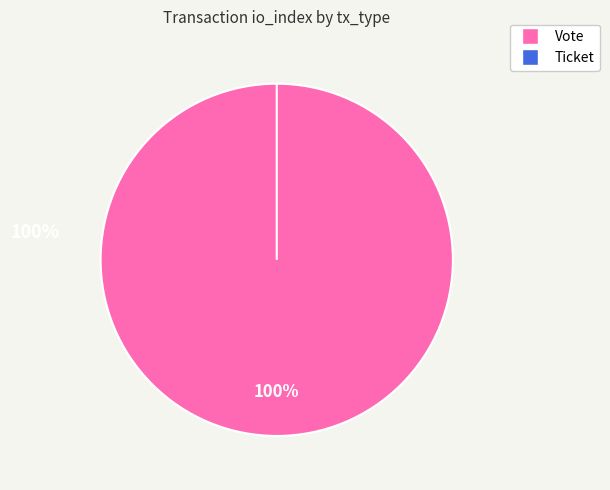

How many segments does this pie chart have?

2